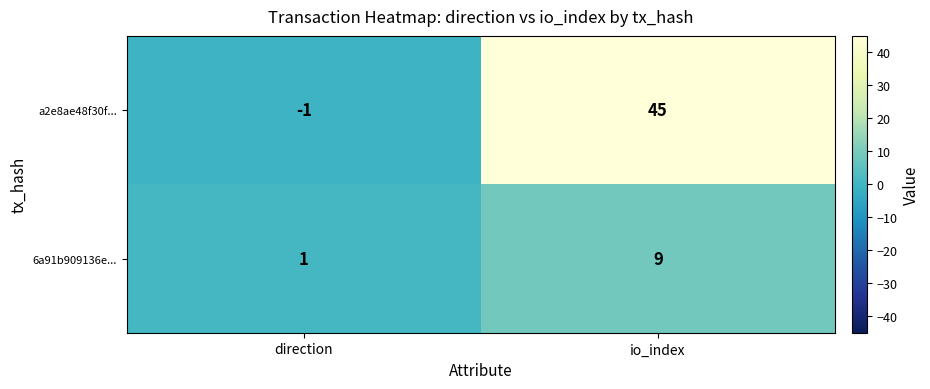

Is it true that a2e8ae48f30f... equals -1 at direction?

True